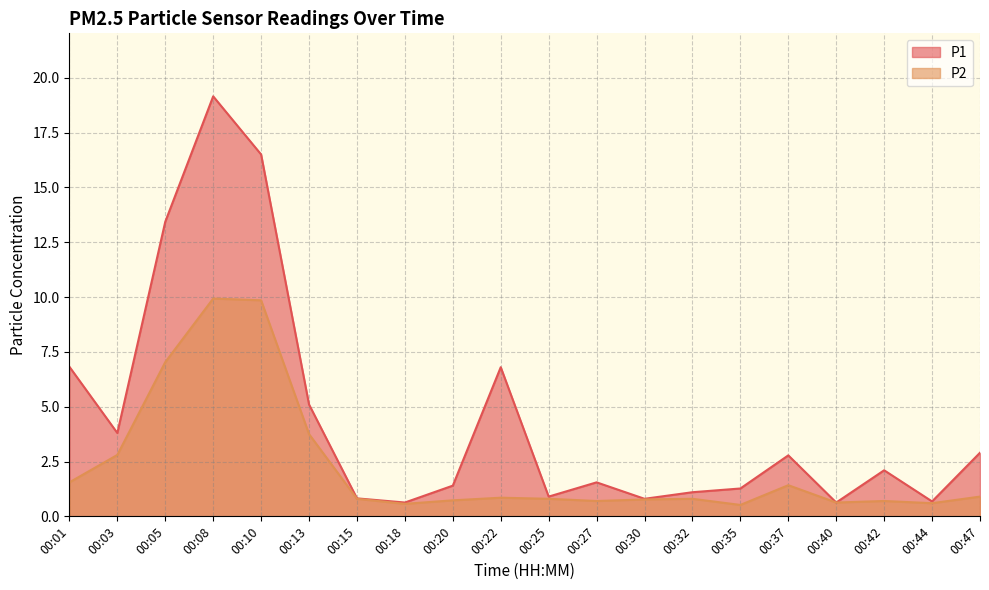

What is the lowest value of the P2 series?

0.5